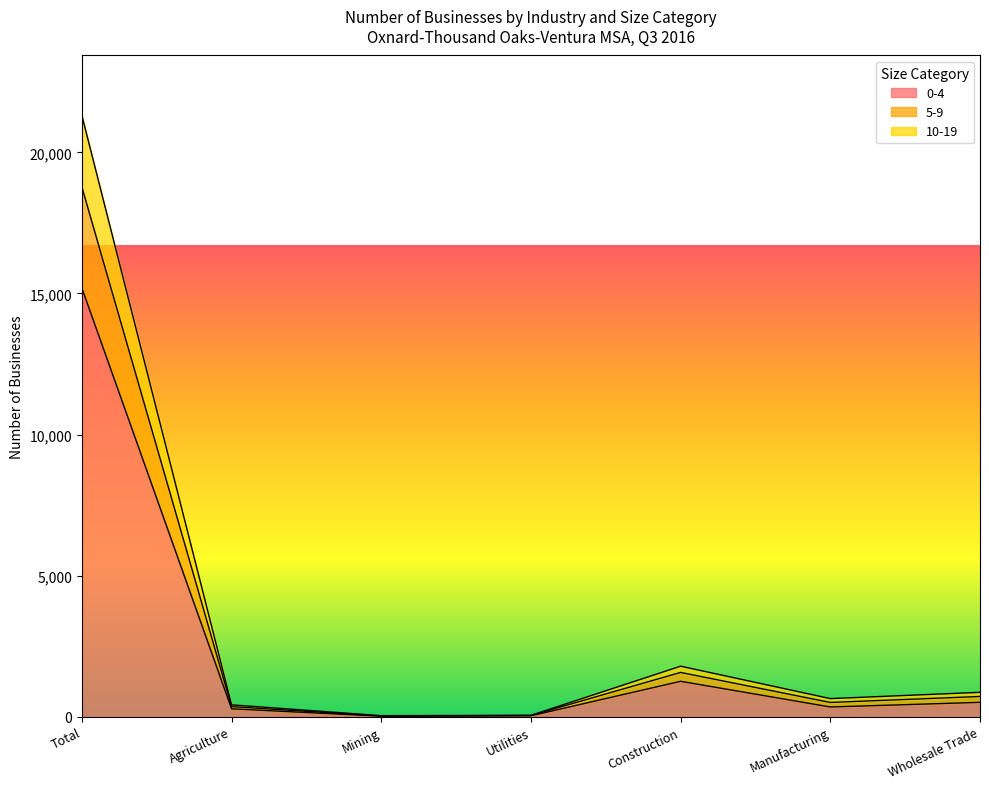

At which category is the sum across all series the highest?

Total